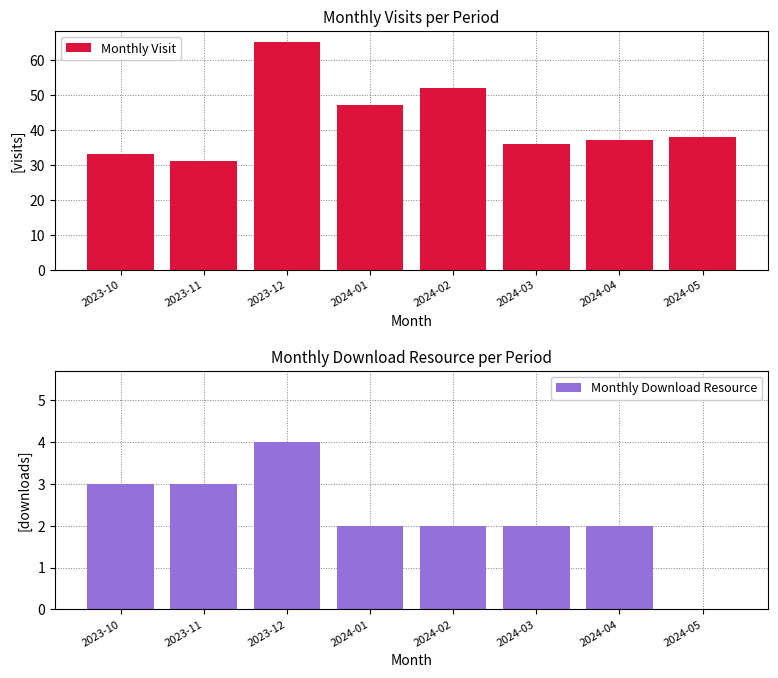

What are all the series names shown in the legend?

Monthly Visit, Monthly Download Resource